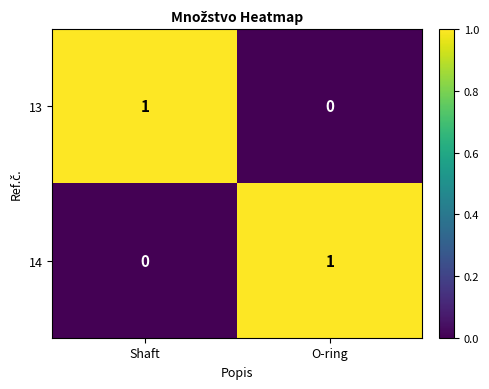

The 14 series shows 1 at O-ring. True or false?

True